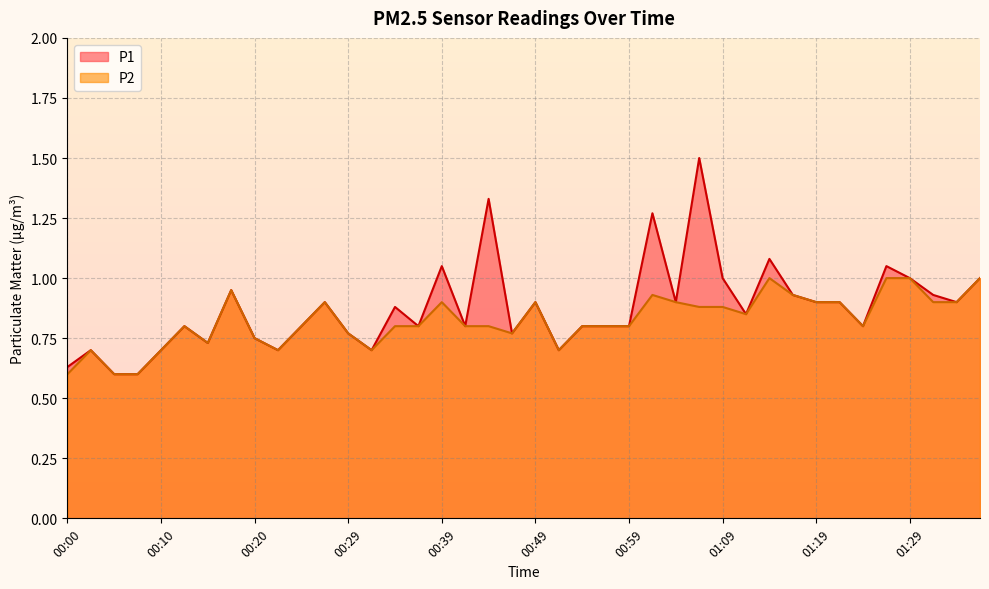

Between 00:10 and 01:04, which series saw the biggest shift?

P1